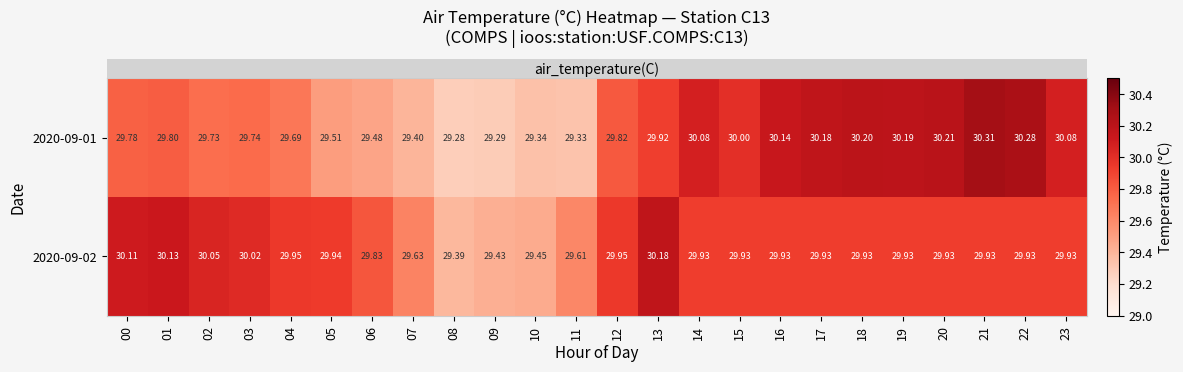

List the series in order of their peak value, lowest first.

2020-09-02, 2020-09-01